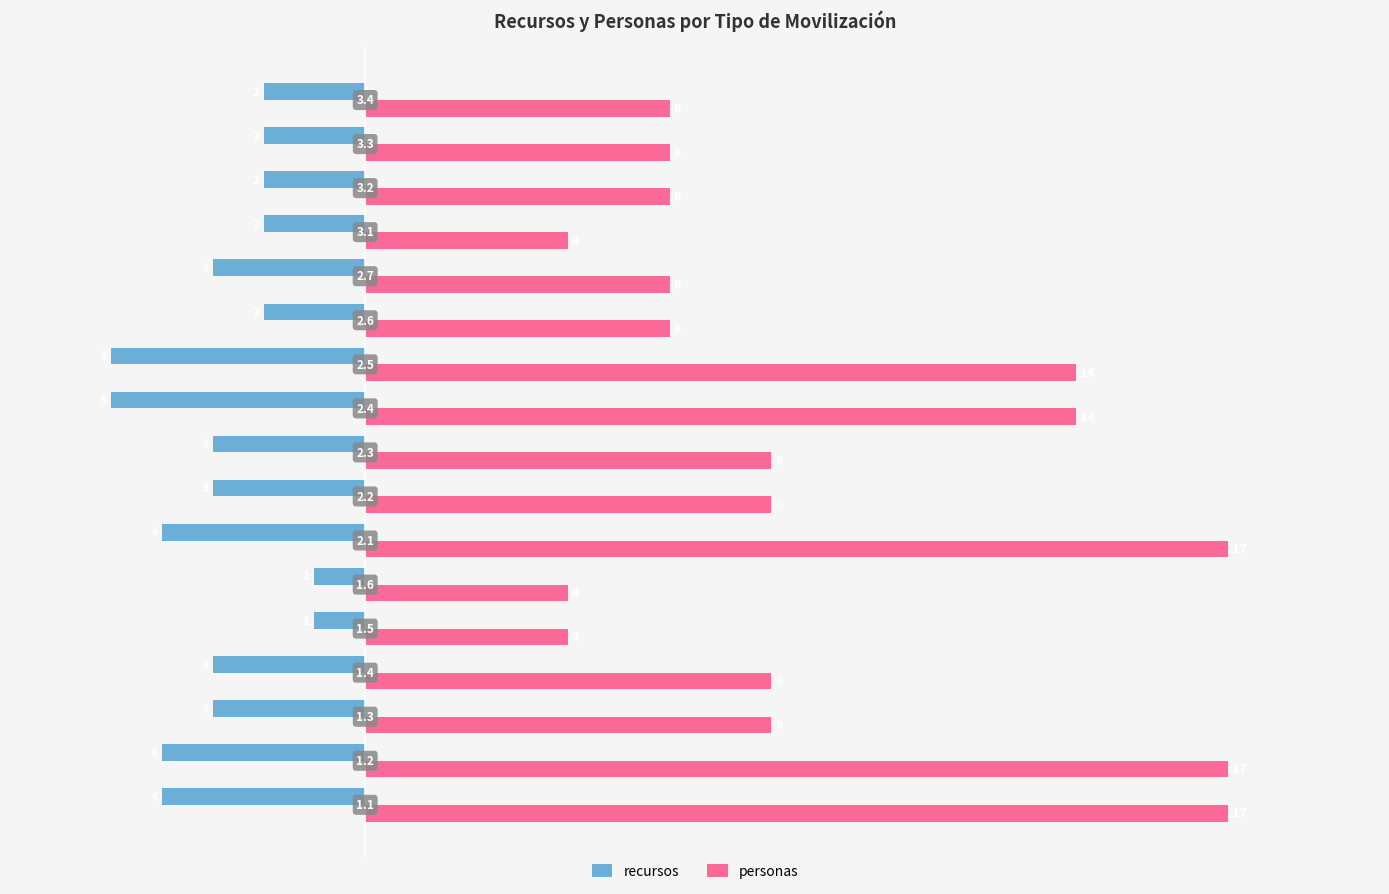

What are all the series names shown in the legend?

recursos, personas